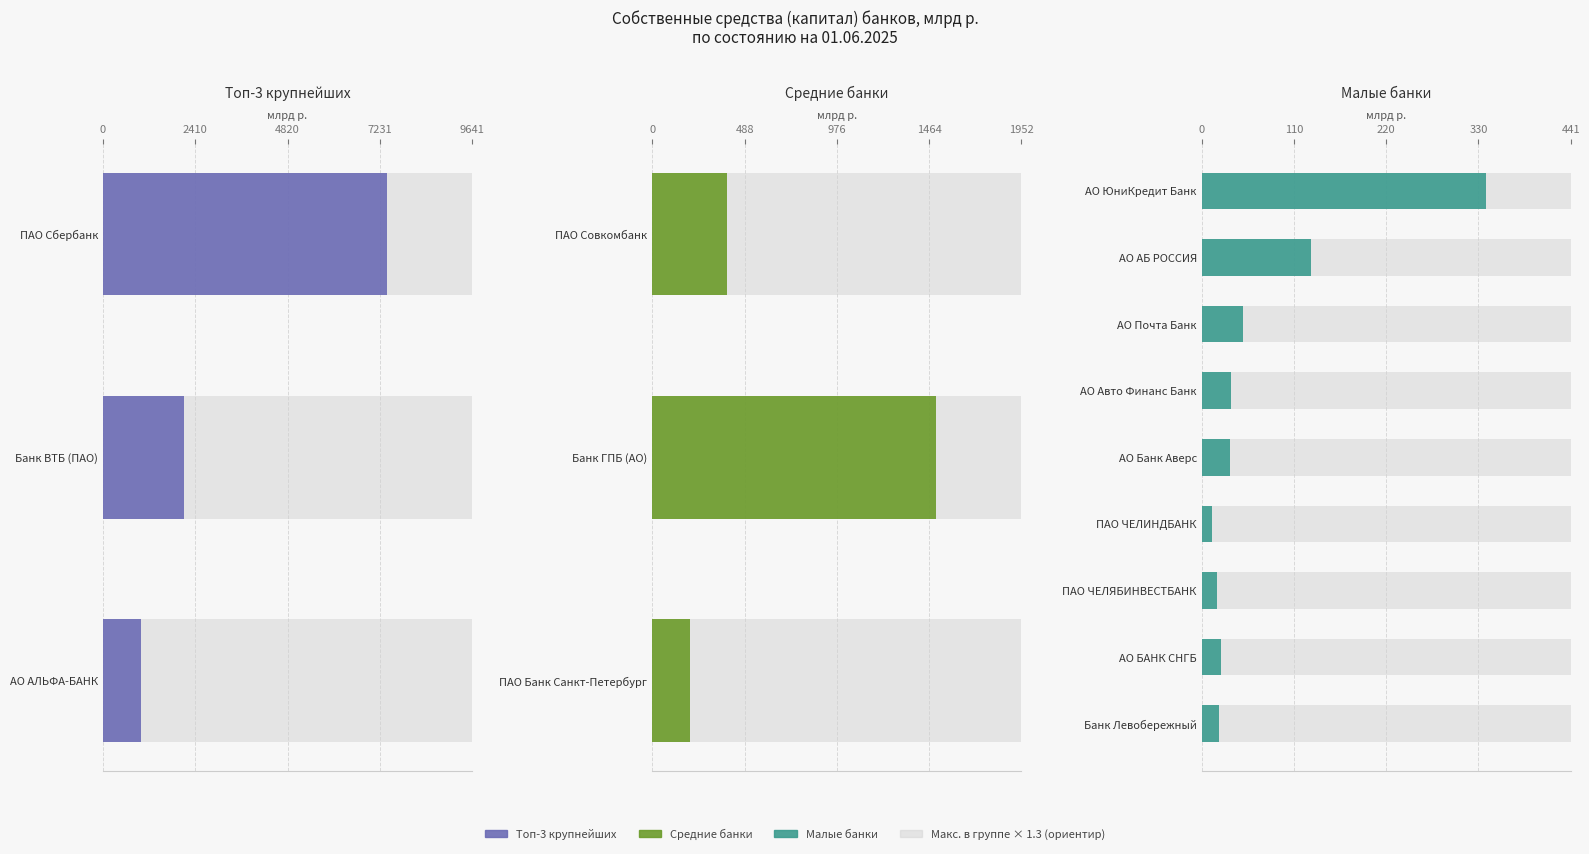

The value of Рег. № at ПАО ЧЕЛЯБИНВЕСТБАНК is 299.9. True or false?

False